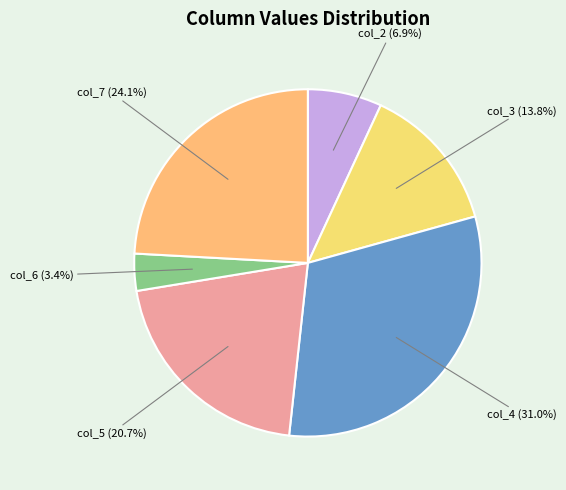

Count the number of slices in the pie.

6